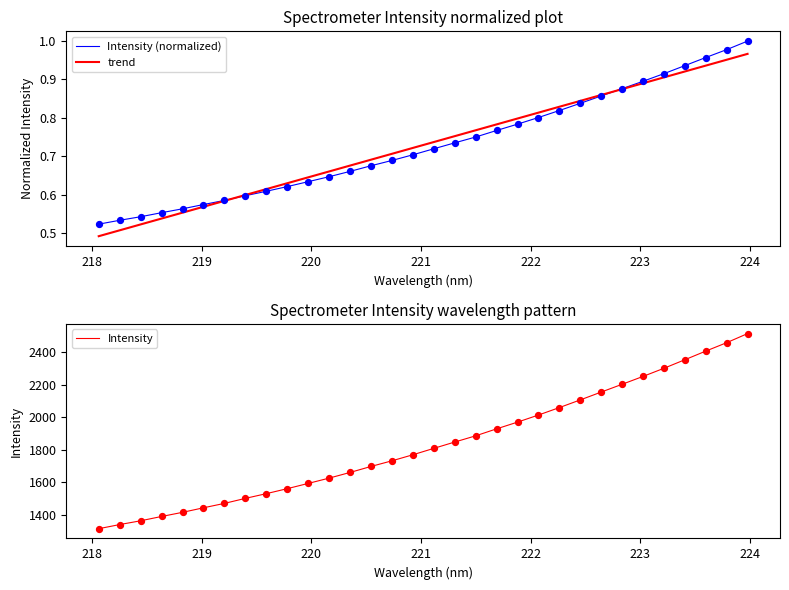

What is the change in value from 220.3533 to 222.263?

+0.2